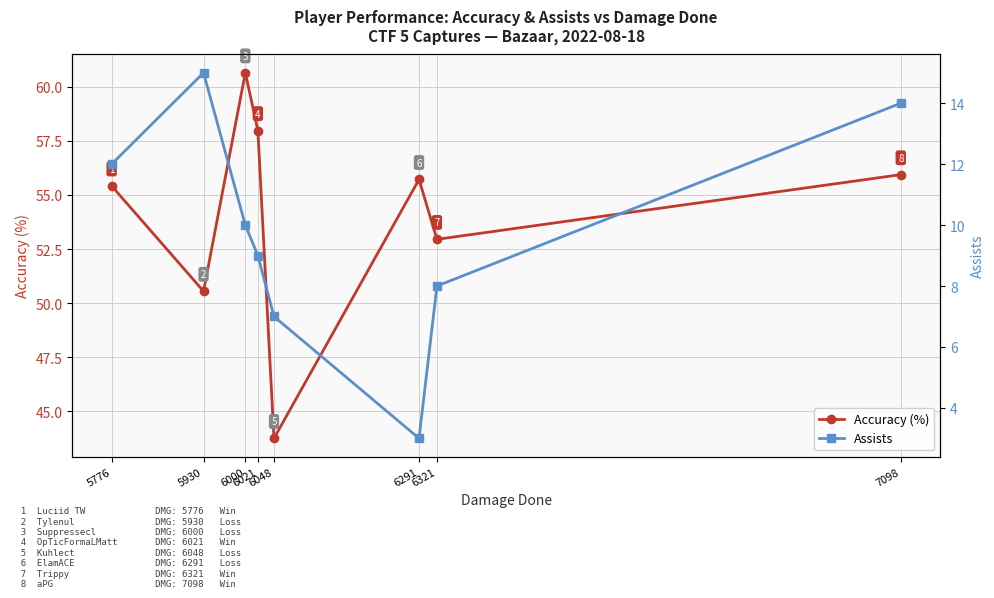

What is the spread (max minus min) of values at 6321?

45.0